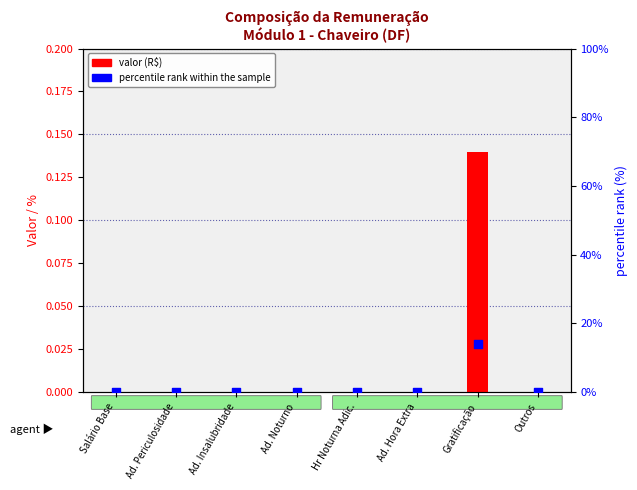

Which series reaches the minimum Y coordinate?

valor (R$)